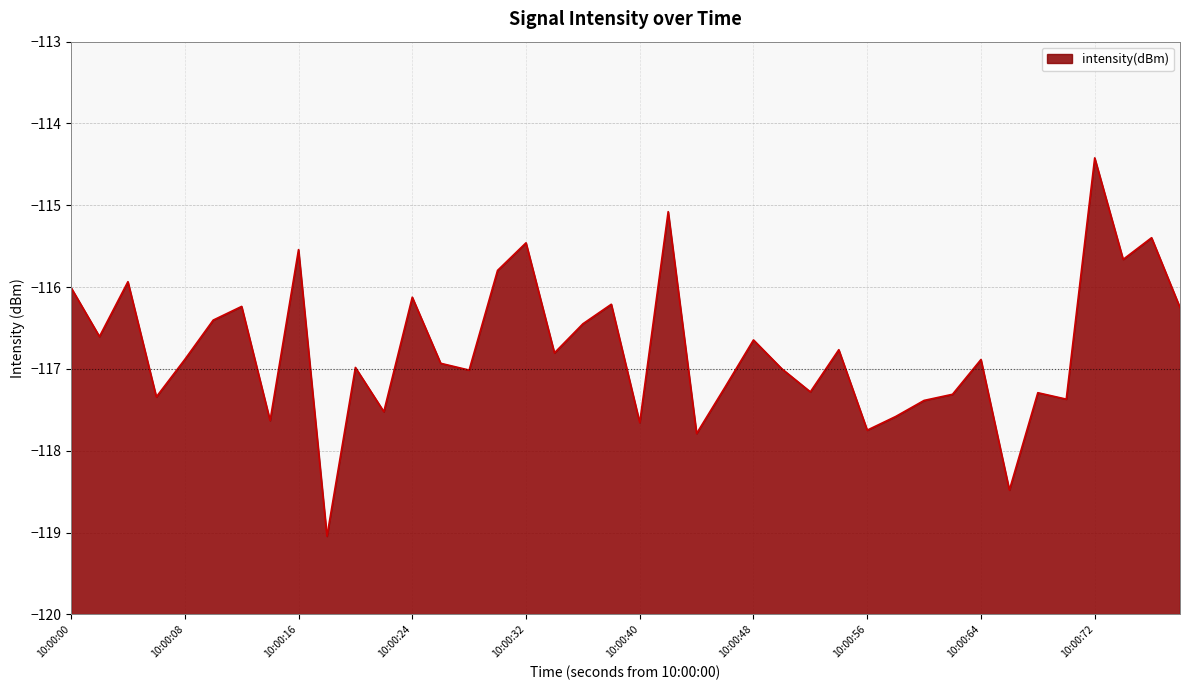

Read the value at 10:00:64.

-116.9